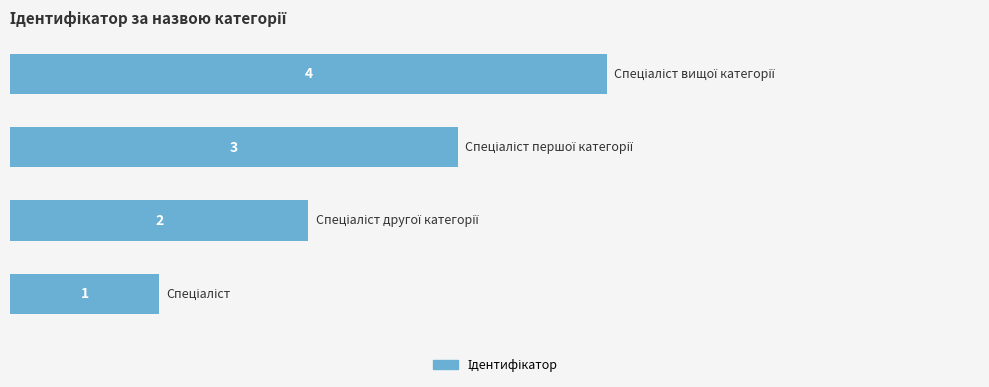

What is the difference between the maximum and minimum values?

3